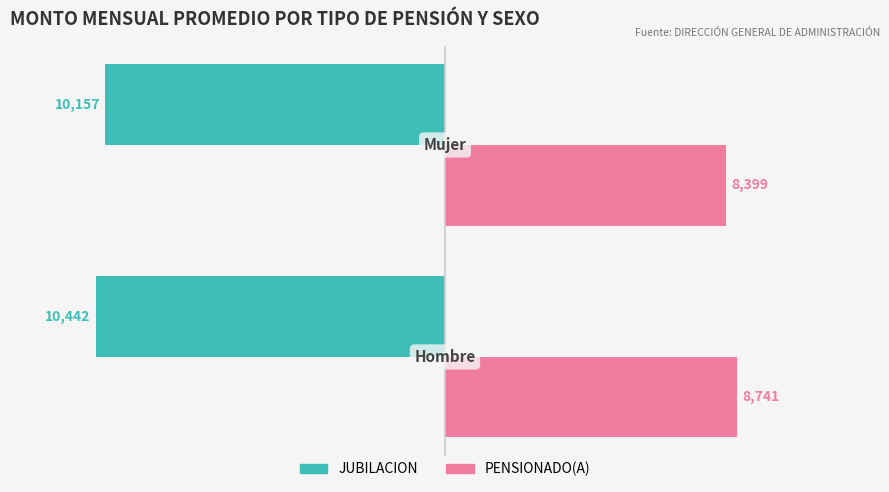

Which series has the widest spread of values?

PENSIONADO(A)